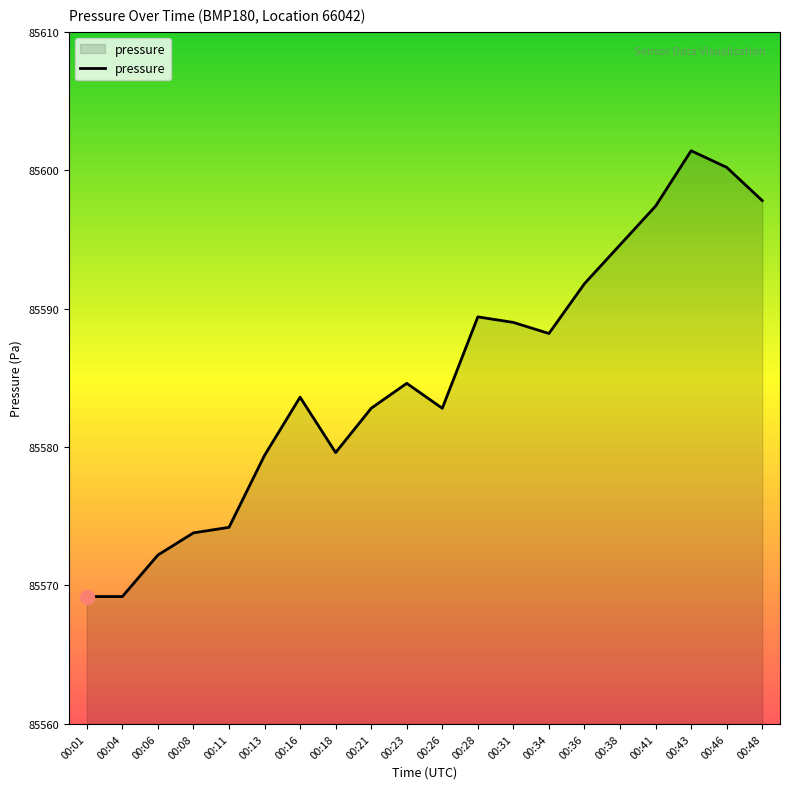

Which has a higher value, 00:31 or 00:16?

00:31